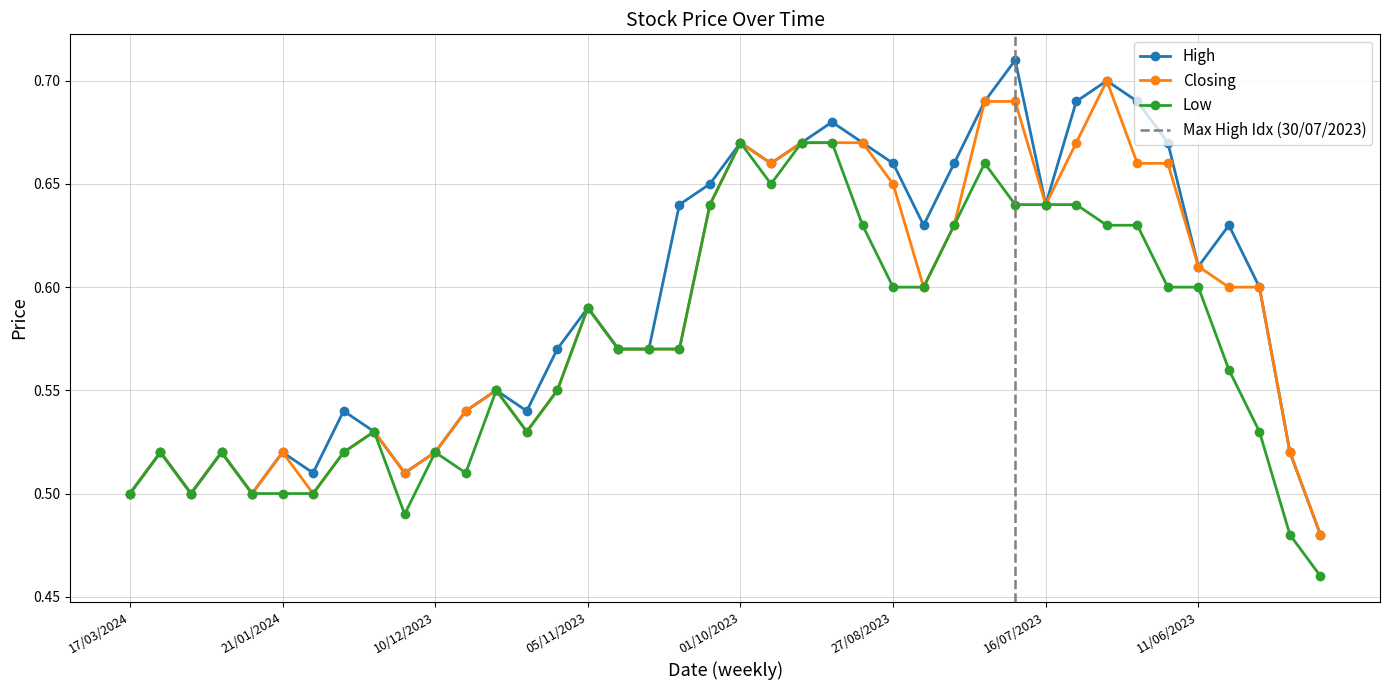

List the series in order of their peak value, highest first.

High, Closing, Low